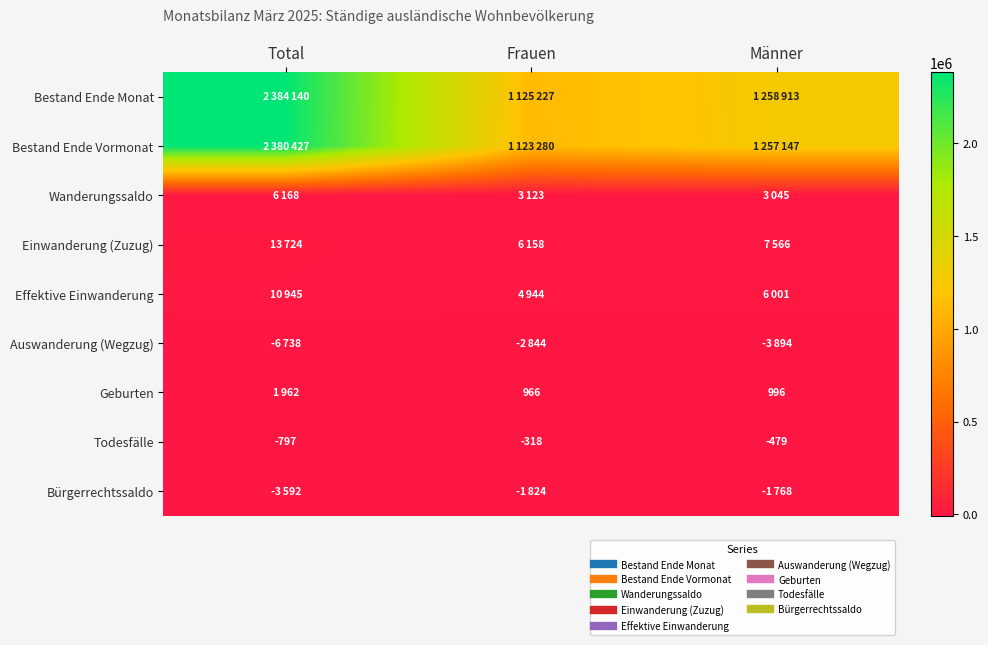

How many data points does each series have?

3